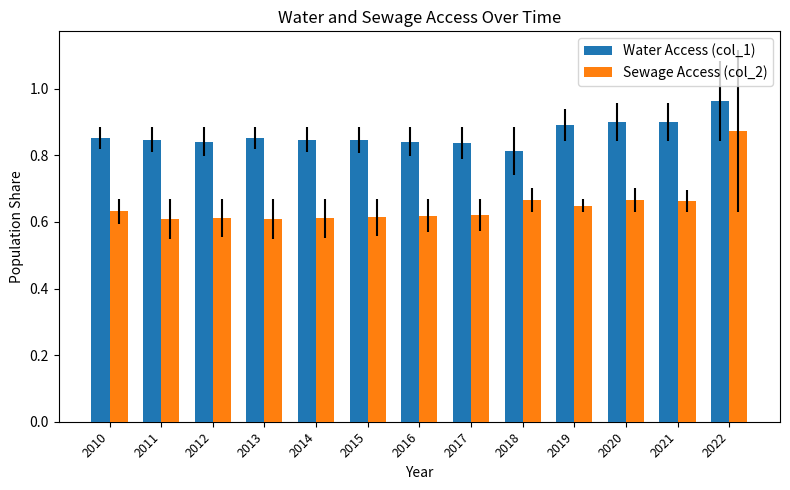

At which category is the sum across all series the highest?

2022